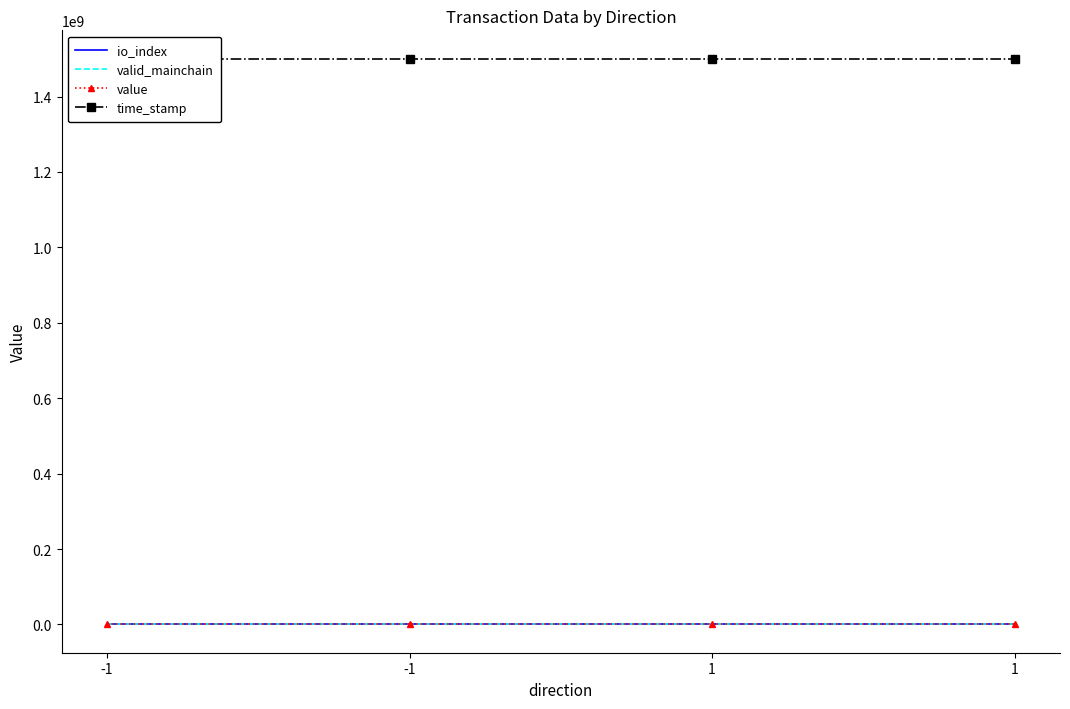

What is the value of the valid_mainchain point at the 4th from the left?

1.0